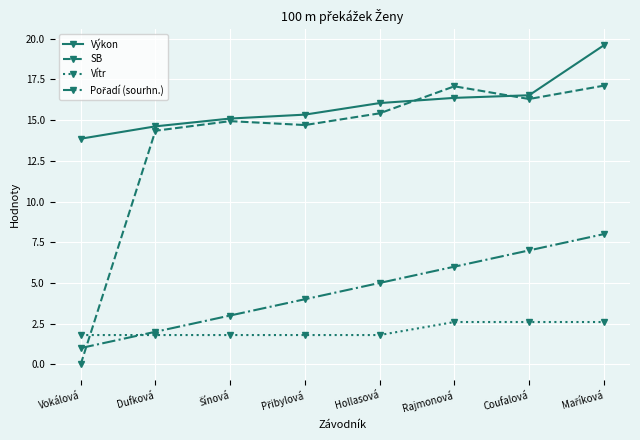

What position from the right is Rajmonová?

3